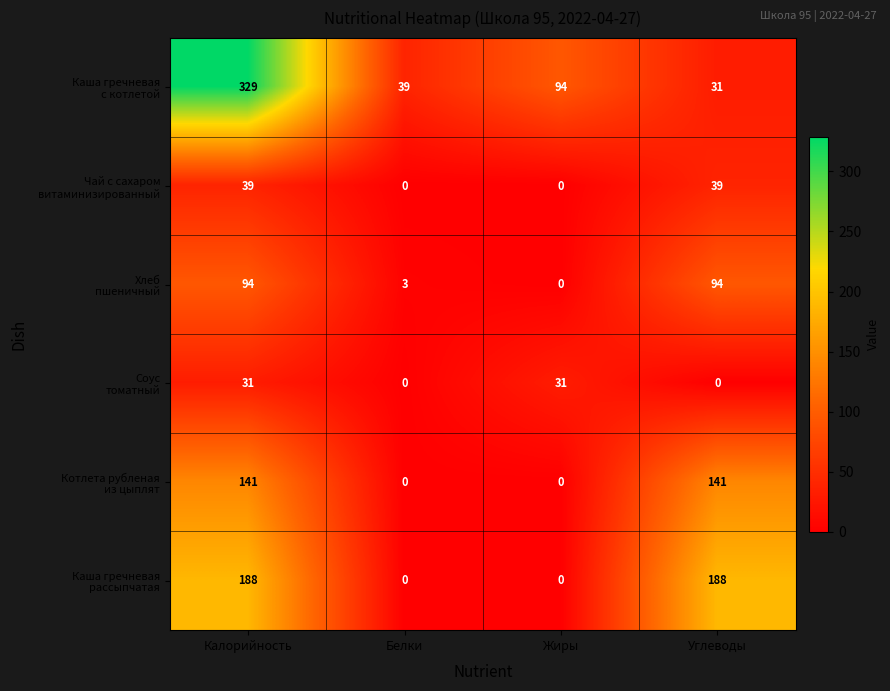

At which category is the sum across all series the highest?

Калорийность